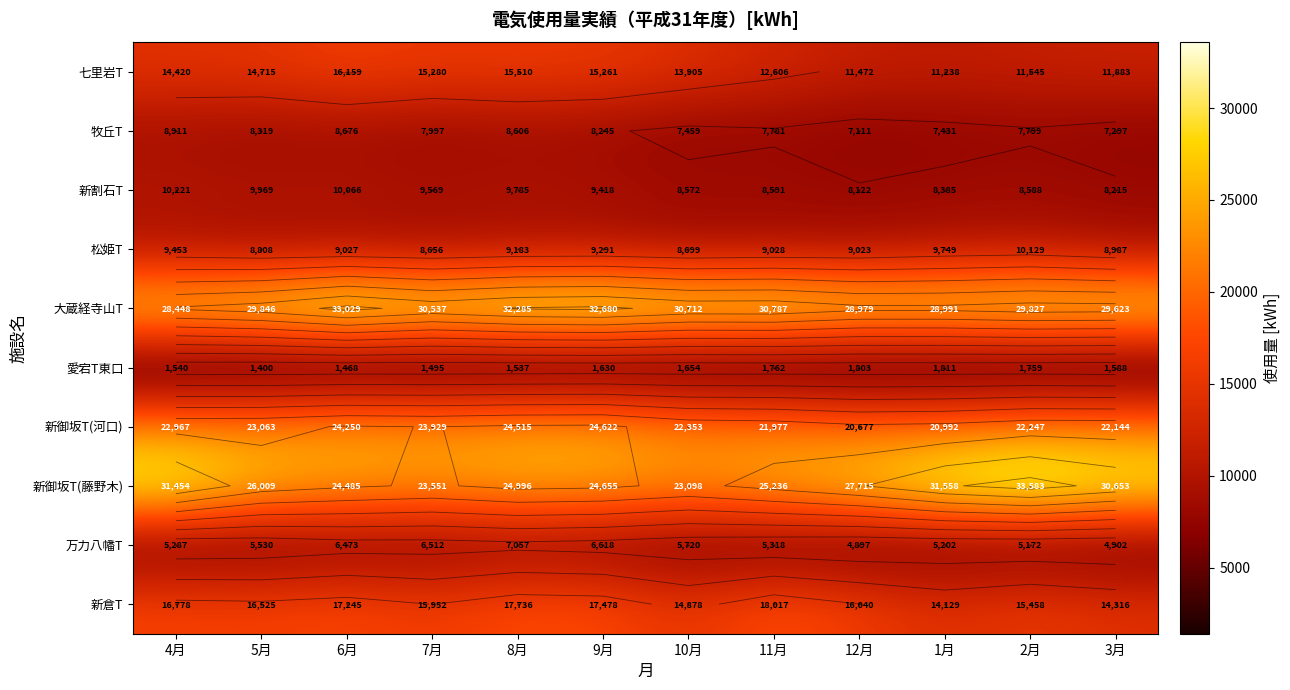

What is the difference between the maximum and minimum values in the 新御坂T(河口) series?

3945